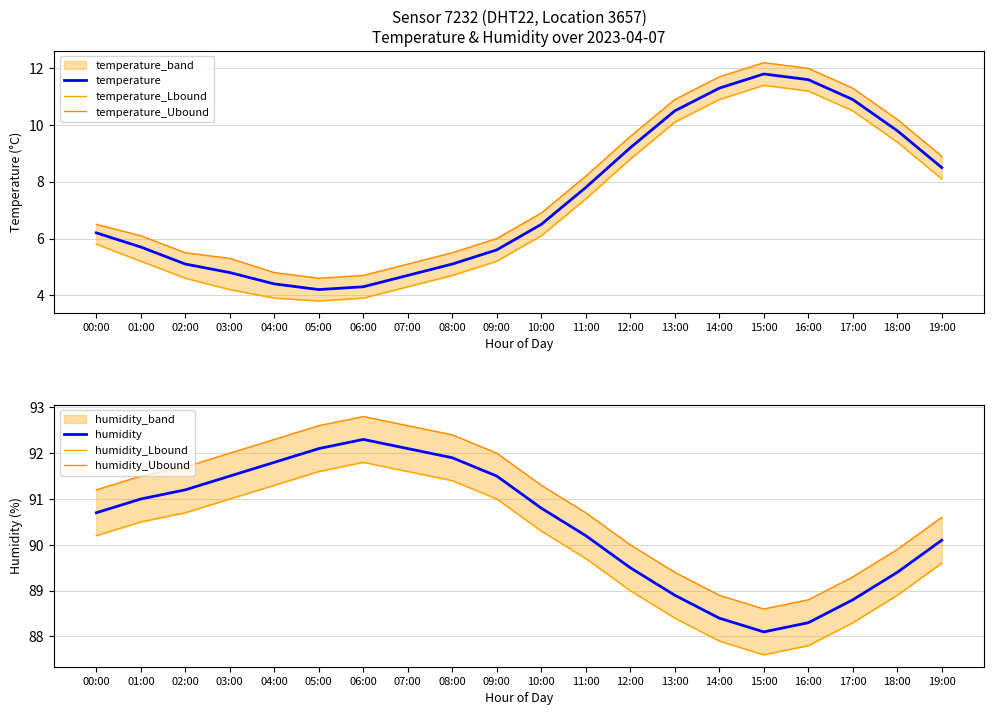

What position from the right is 09:00?

11